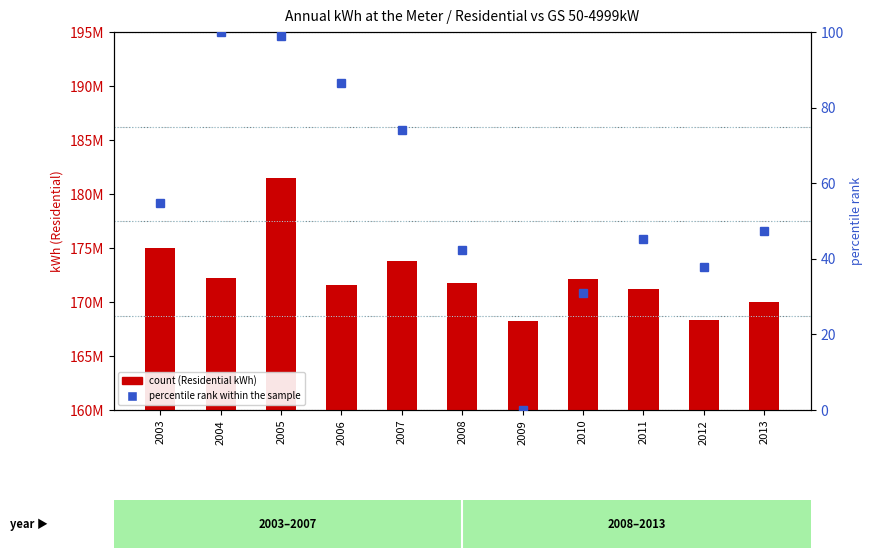

How many categories are shown in the chart?

11